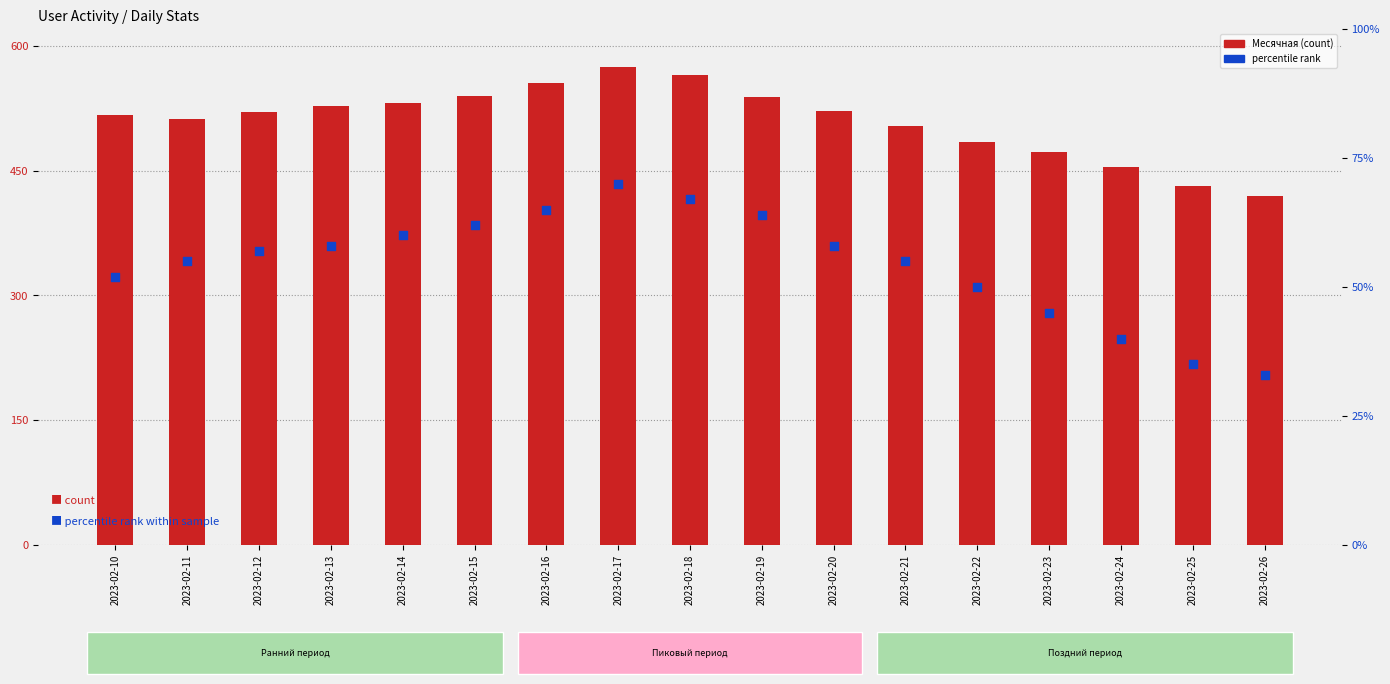

At which category is the sum across all series the highest?

2023-02-17